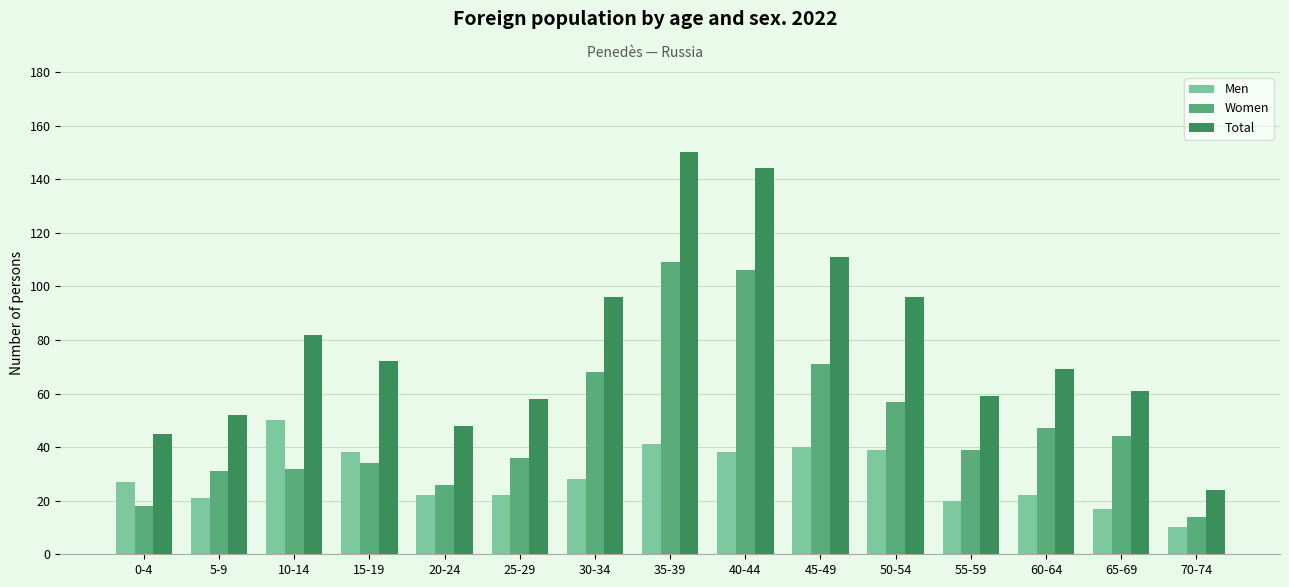

How many groups of bars are there?

15